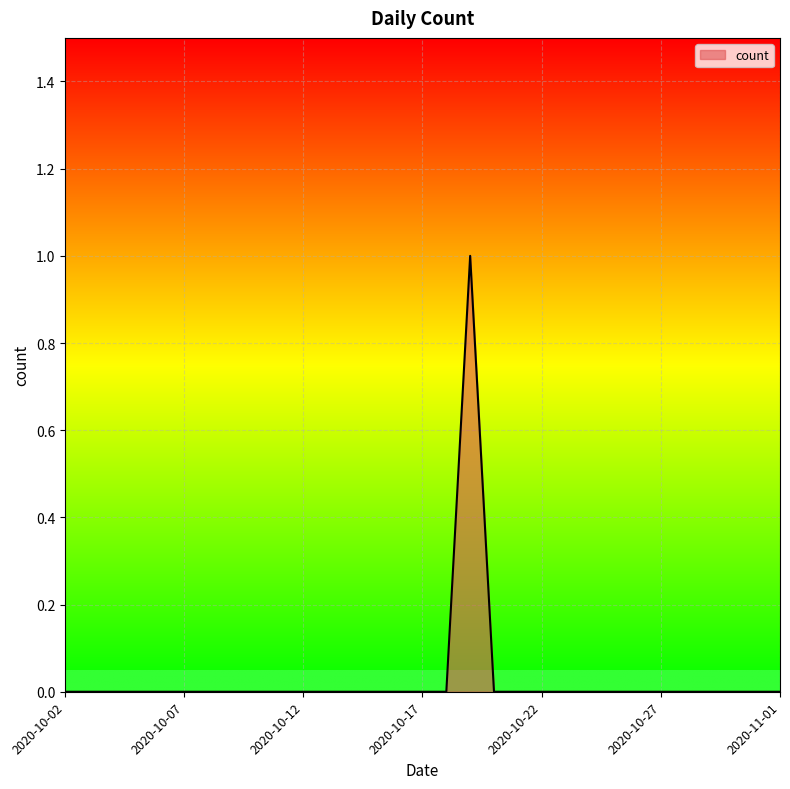

At which category does the data reach its first local peak?

2020-10-19